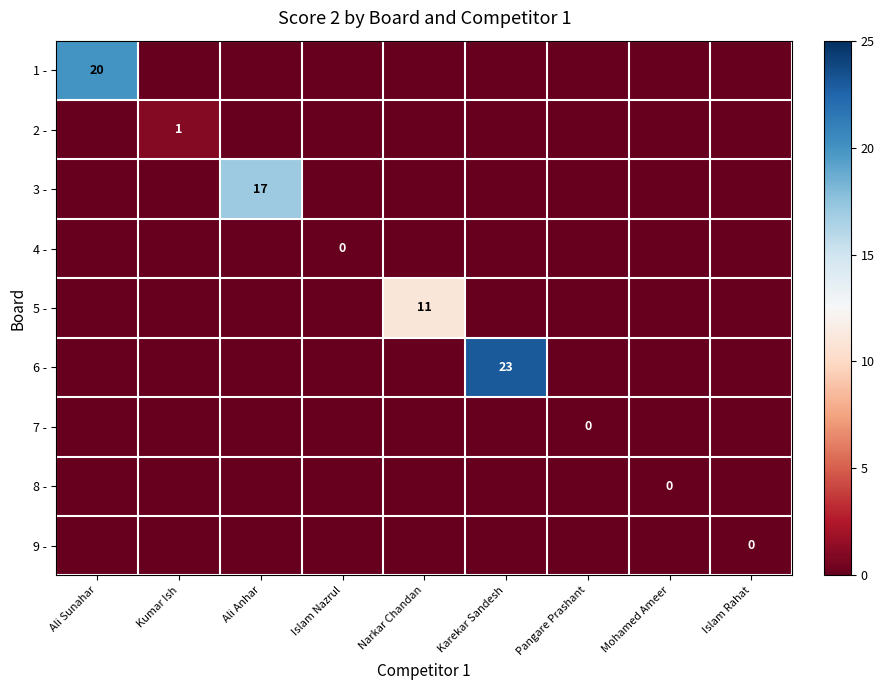

The value of 6 - at Islam Rahat is -12. True or false?

False